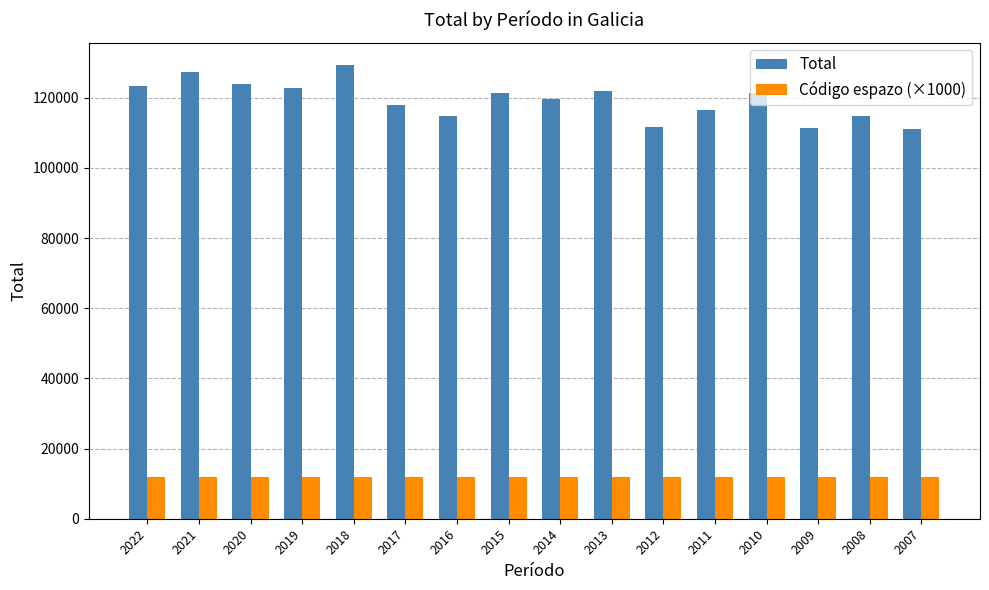

Which label corresponds to the largest value in the chart?

2018